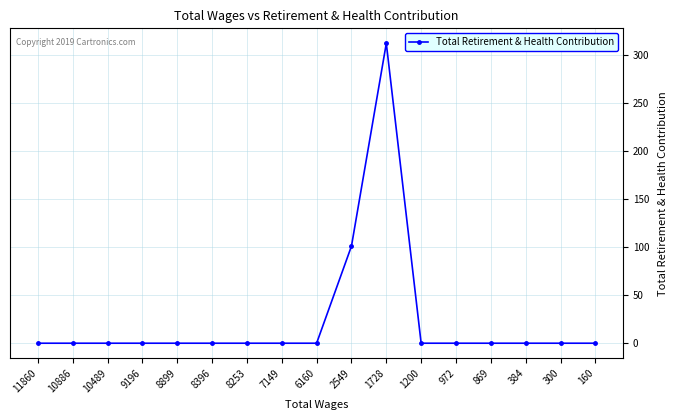

What is the sum of all values?

413